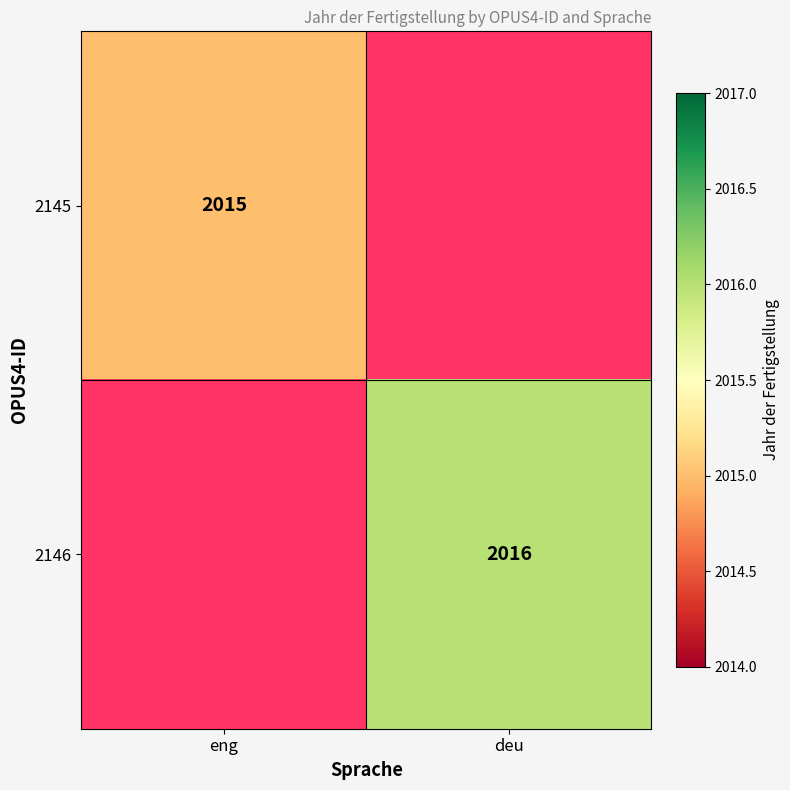

The value of 2145 at eng is 2015. True or false?

True